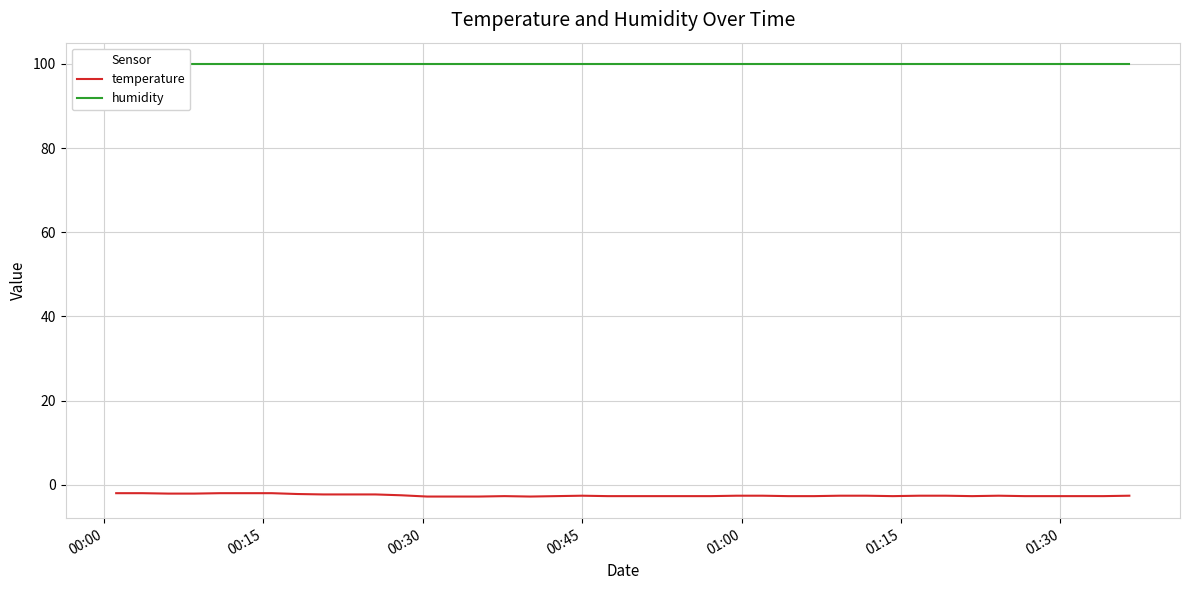

True or false: temperature and humidity intersect in this chart.

False